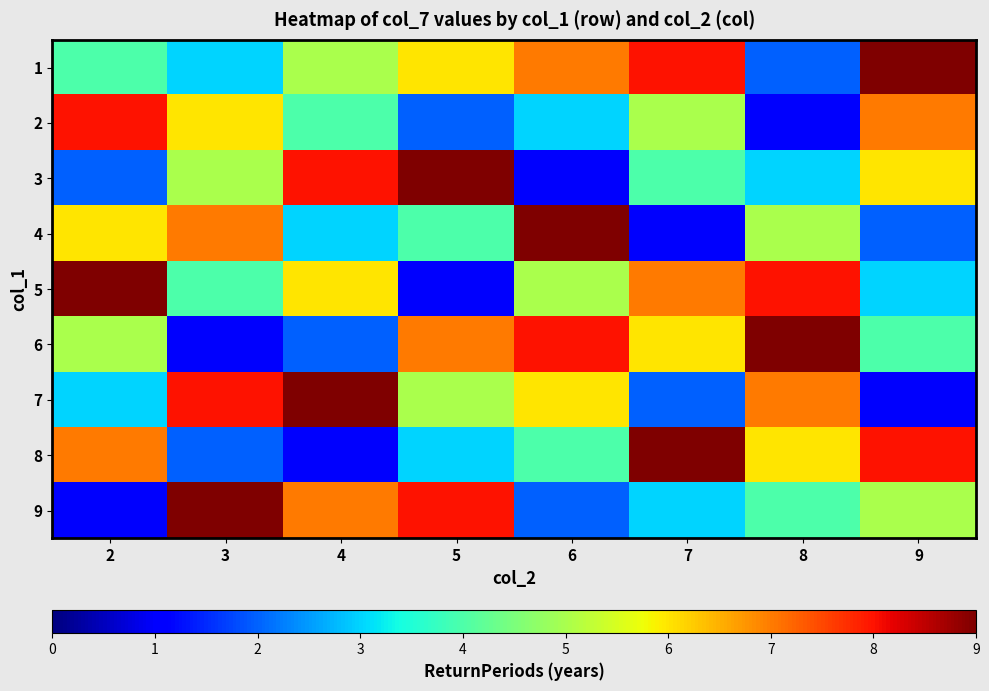

What is the difference between the highest and lowest values at 3?

8